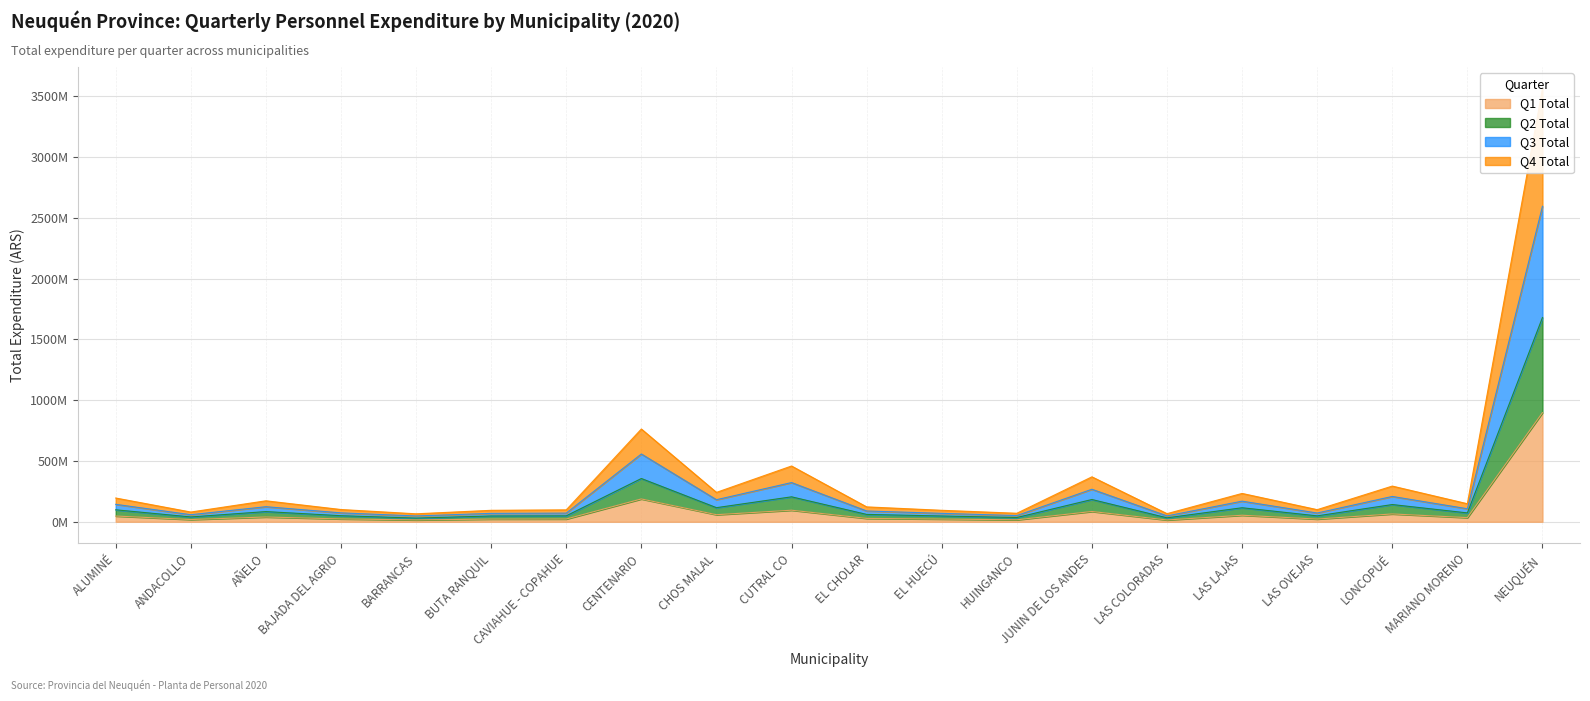

True or false: Q1 Total has more than 0 interior local peaks.

True